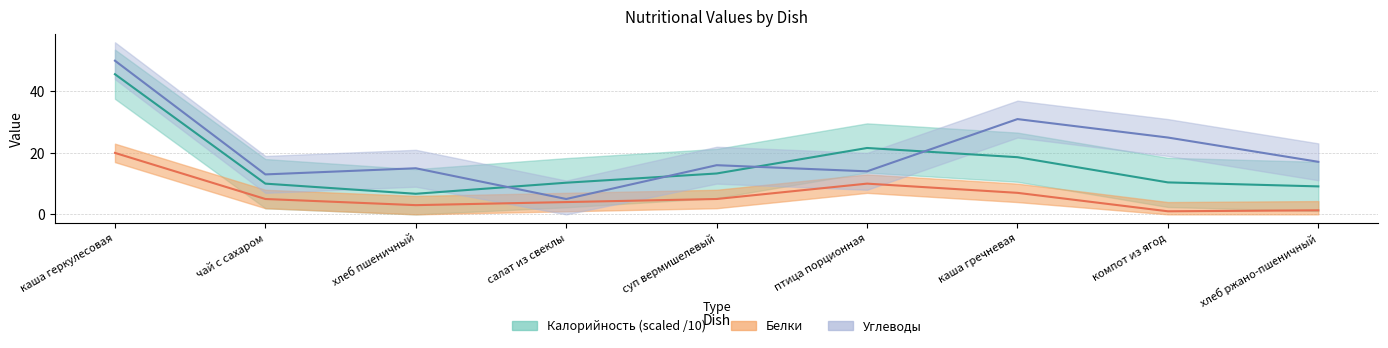

Reading right to left, transcribe all the data shown in this chart.

Калорийность: хлеб ржано-пшеничный=9.1	компот из ягод=10.4	каша гречневая=18.6	птица порционная=21.6	суп вермишелевый=13.3	салат из свеклы=10.3	хлеб пшеничный=6.7	чай с сахаром=10.0	каша геркулесовая=45.6
Белки: хлеб ржано-пшеничный=1.3	компот из ягод=1.0	каша гречневая=7.0	птица порционная=10.0	суп вермишелевый=5.0	салат из свеклы=4.0	хлеб пшеничный=3.0	чай с сахаром=5.0	каша геркулесовая=20.0
Углеводы: хлеб ржано-пшеничный=17.1	компот из ягод=25.0	каша гречневая=31.0	птица порционная=14.0	суп вермишелевый=16.0	салат из свеклы=5.0	хлеб пшеничный=15.0	чай с сахаром=13.0	каша геркулесовая=50.0